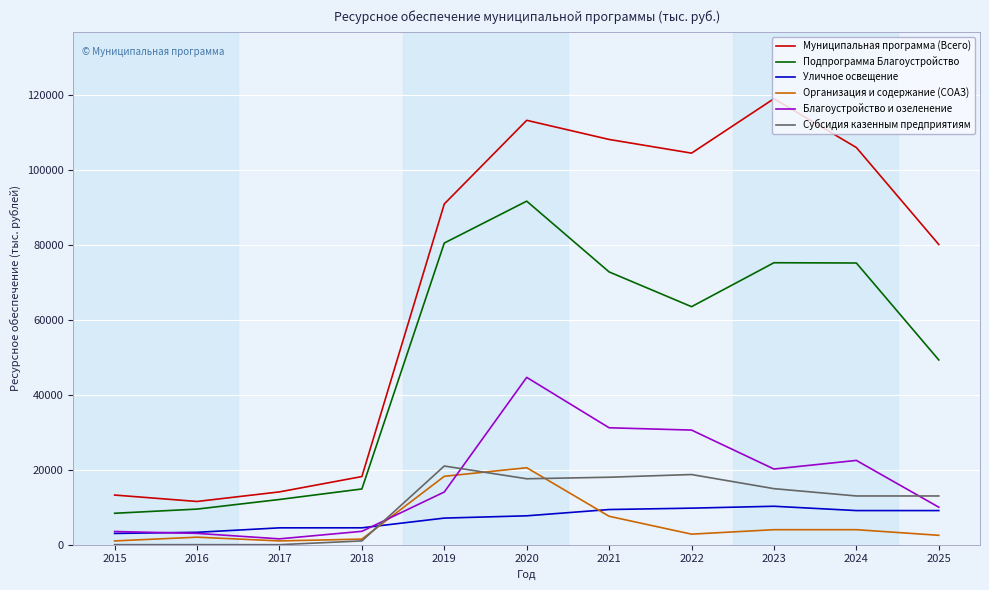

The Уличное освещение series shows 2333.7 at 2025. True or false?

False